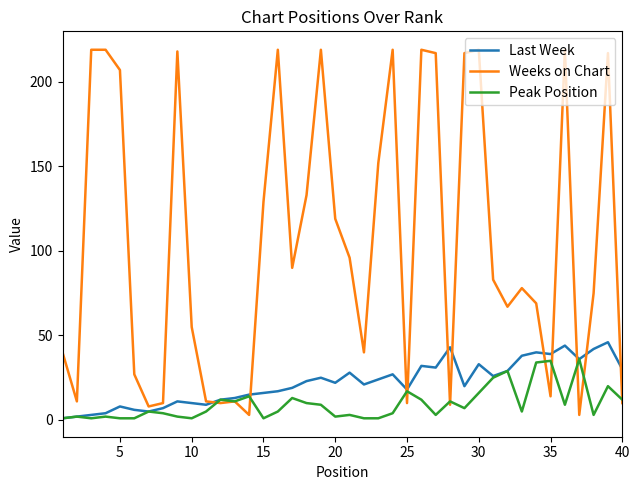

Which series has the largest total across all categories?

Weeks on Chart